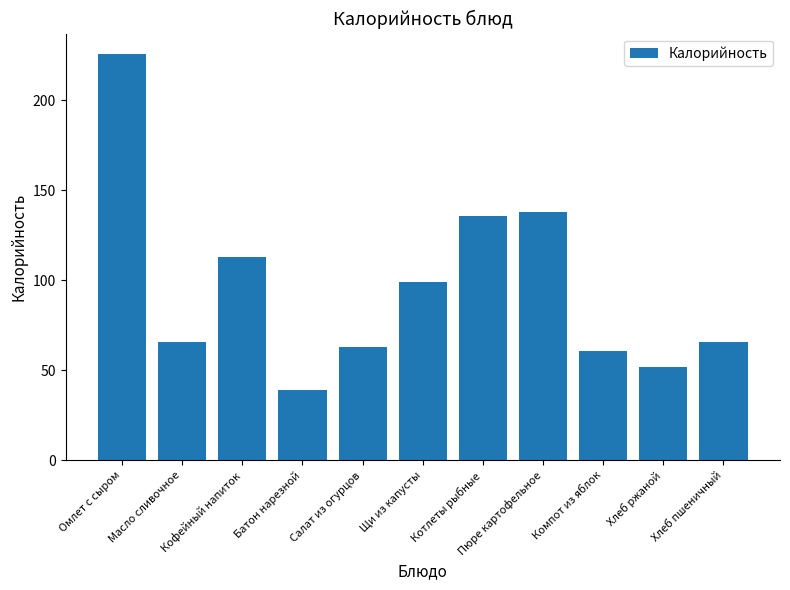

What is the average value?

96.2